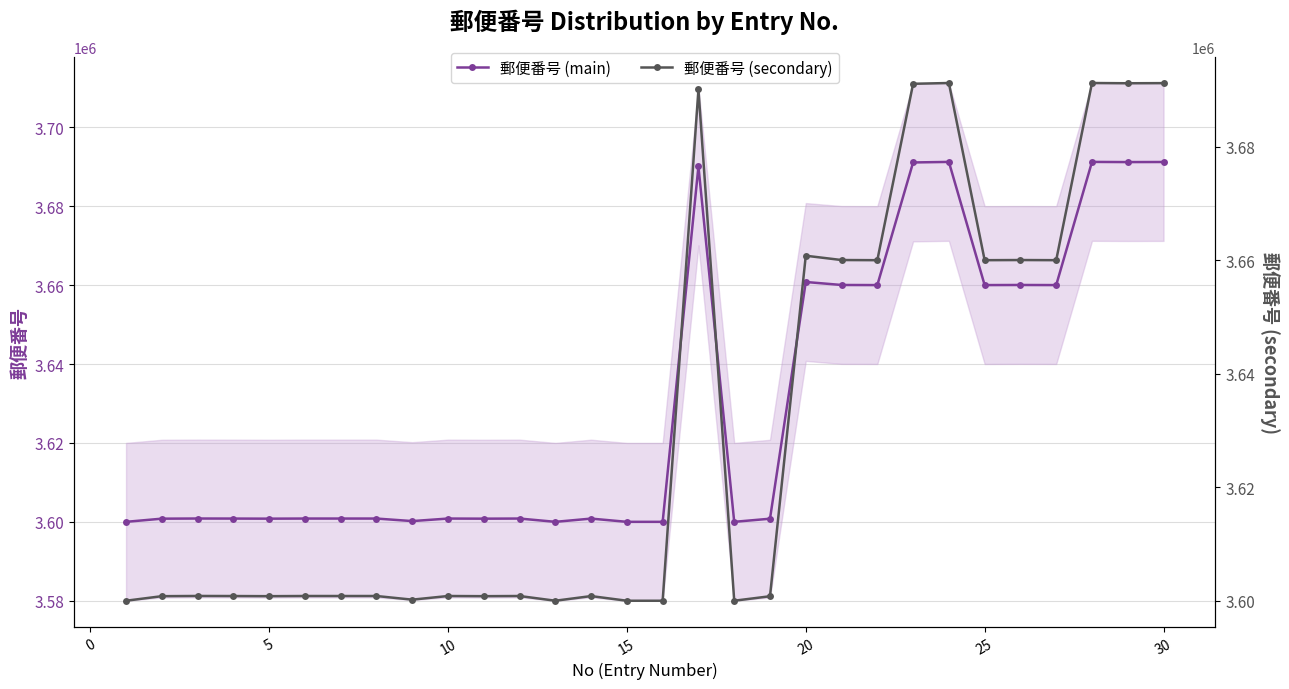

Is this an area chart (filled region under the line)?

No